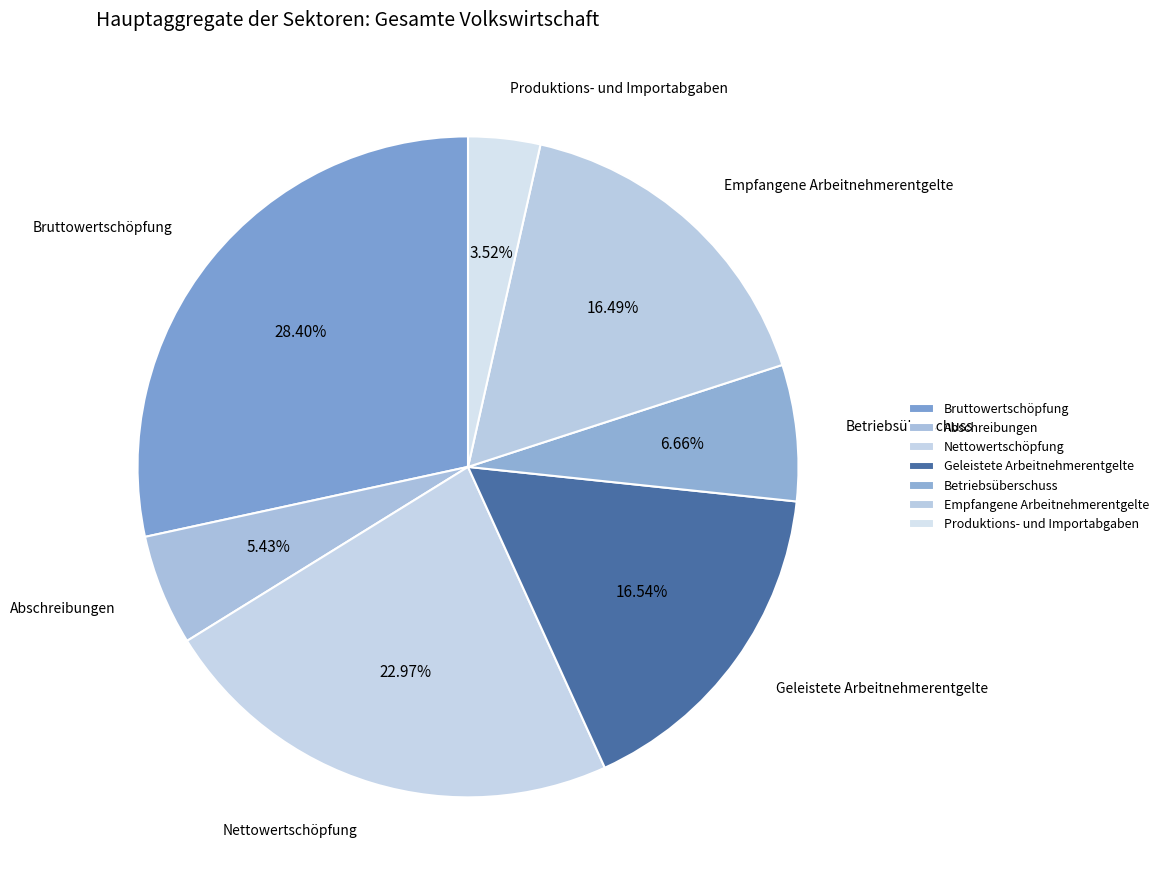

How many slices are in this pie chart?

7